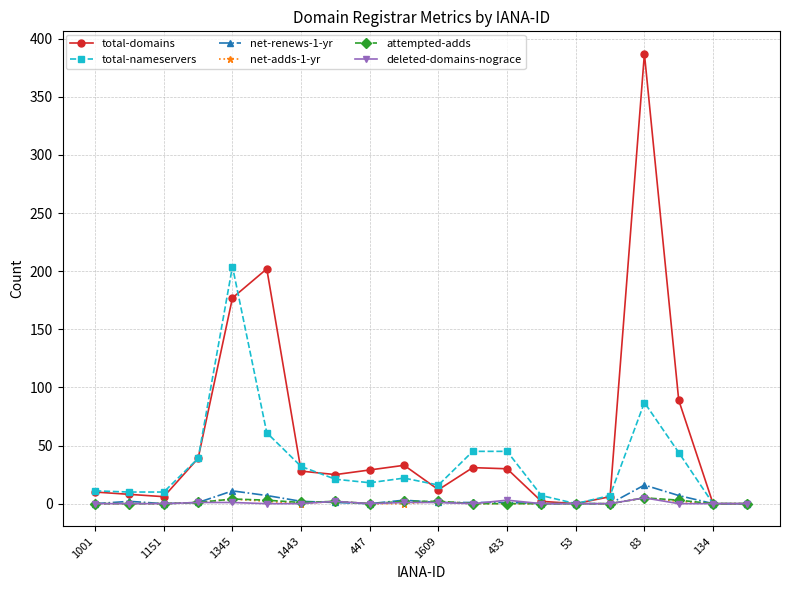

Which series has the largest total across all categories?

total-domains